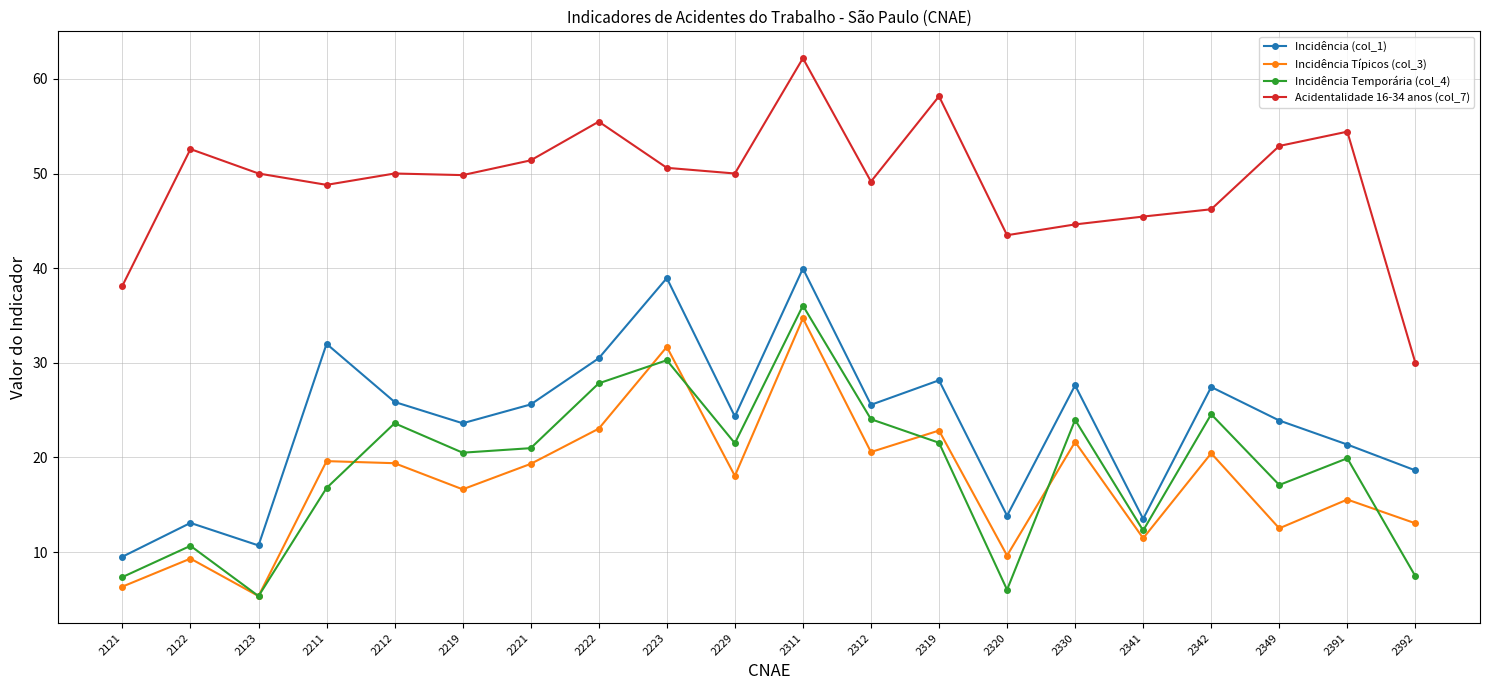

At which label does Acidentalidade 16-34 anos (col_7) reach its minimum?

2392